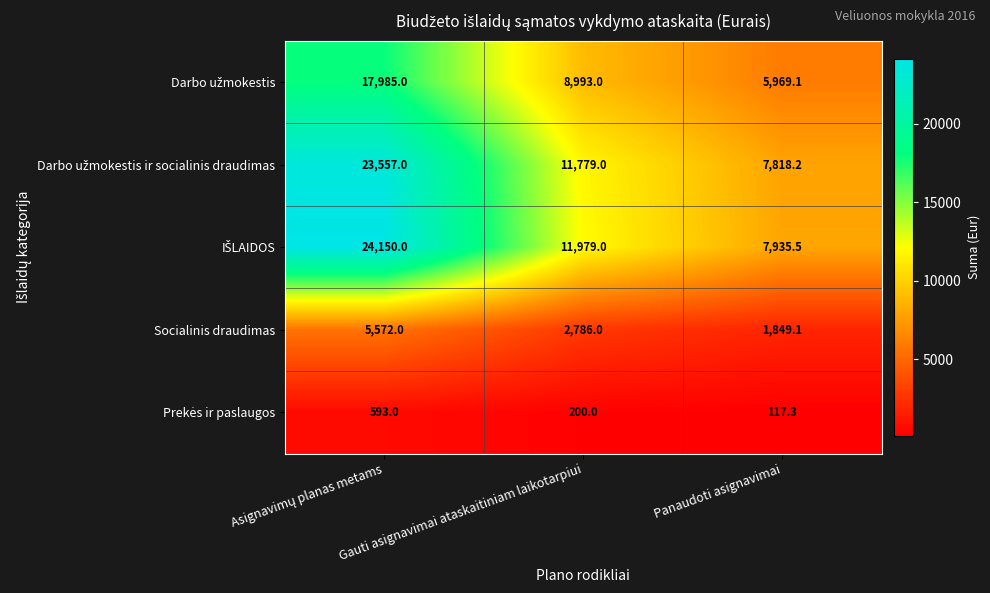

The value of Socialinis draudimas at Panaudoti asignavimai is 1849.1. True or false?

True